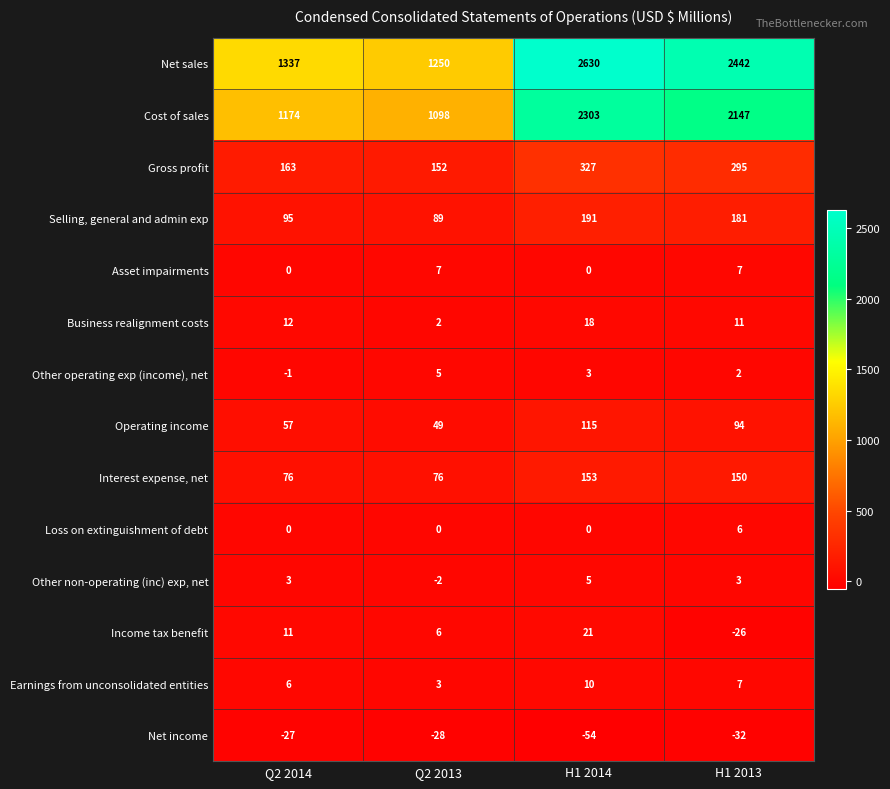

At which label does Gross profit first exceed 295?

H1 2014